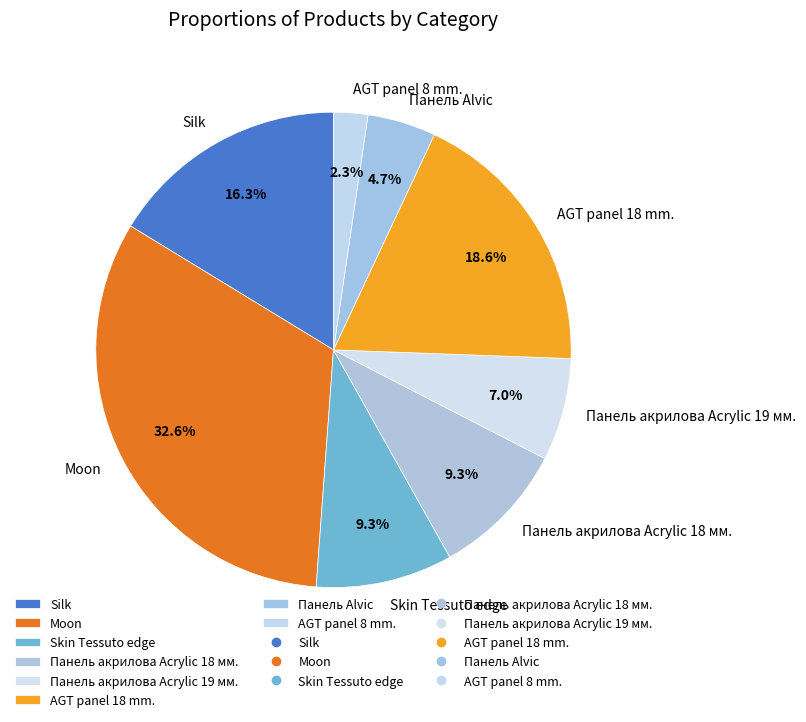

What percentage do Панель акрилова Acrylic 18 мм. and Moon together represent?

41.9%